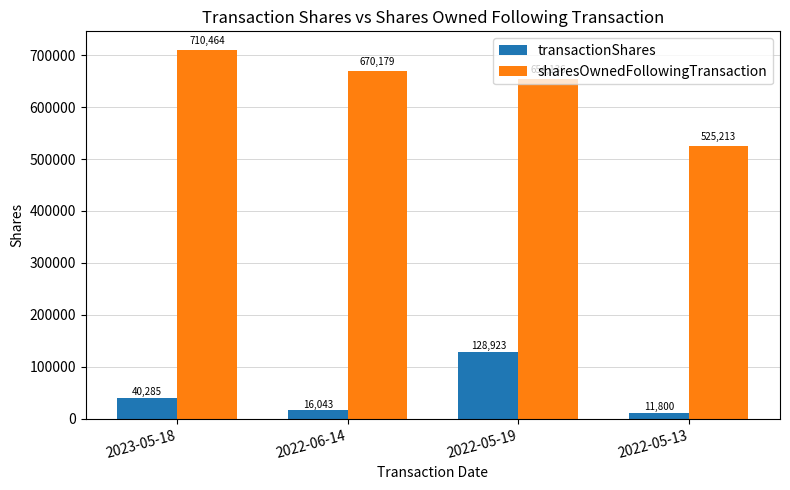

What is the label of the 1st bar from the right?

2022-05-13